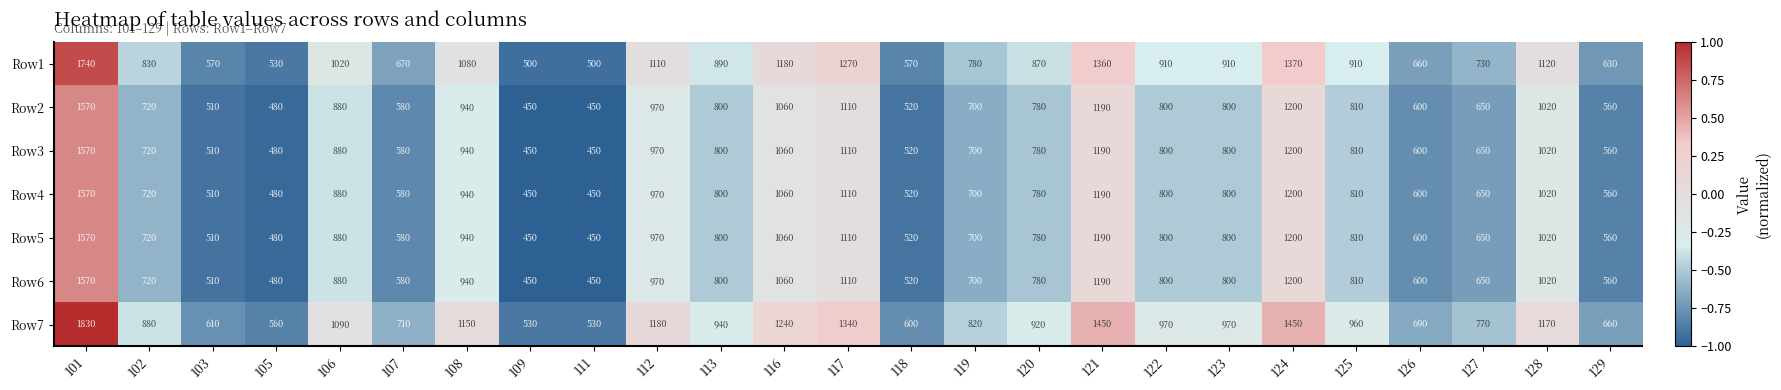

What is the difference between the maximum and minimum values in the Row5 series?

1120